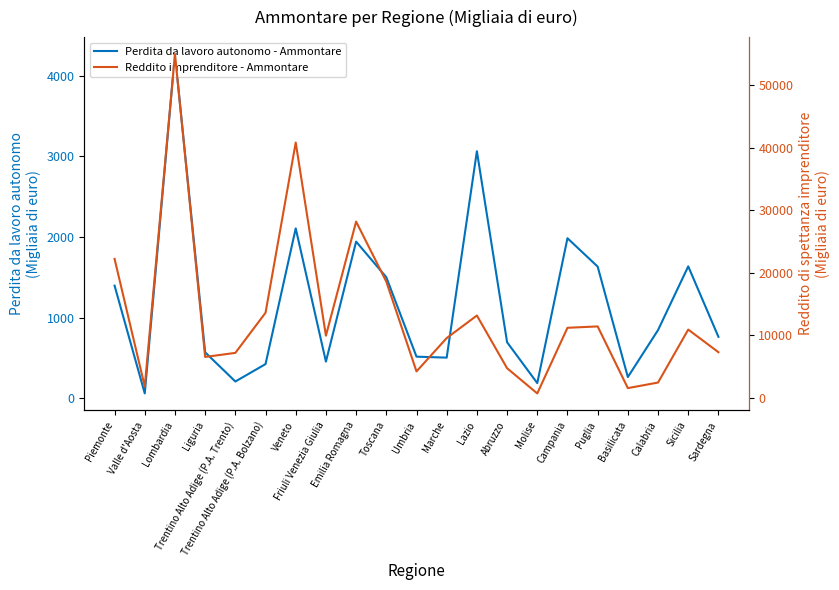

What is the difference between the maximum and minimum values in the Reddito imprenditore - Ammontare series?

54309